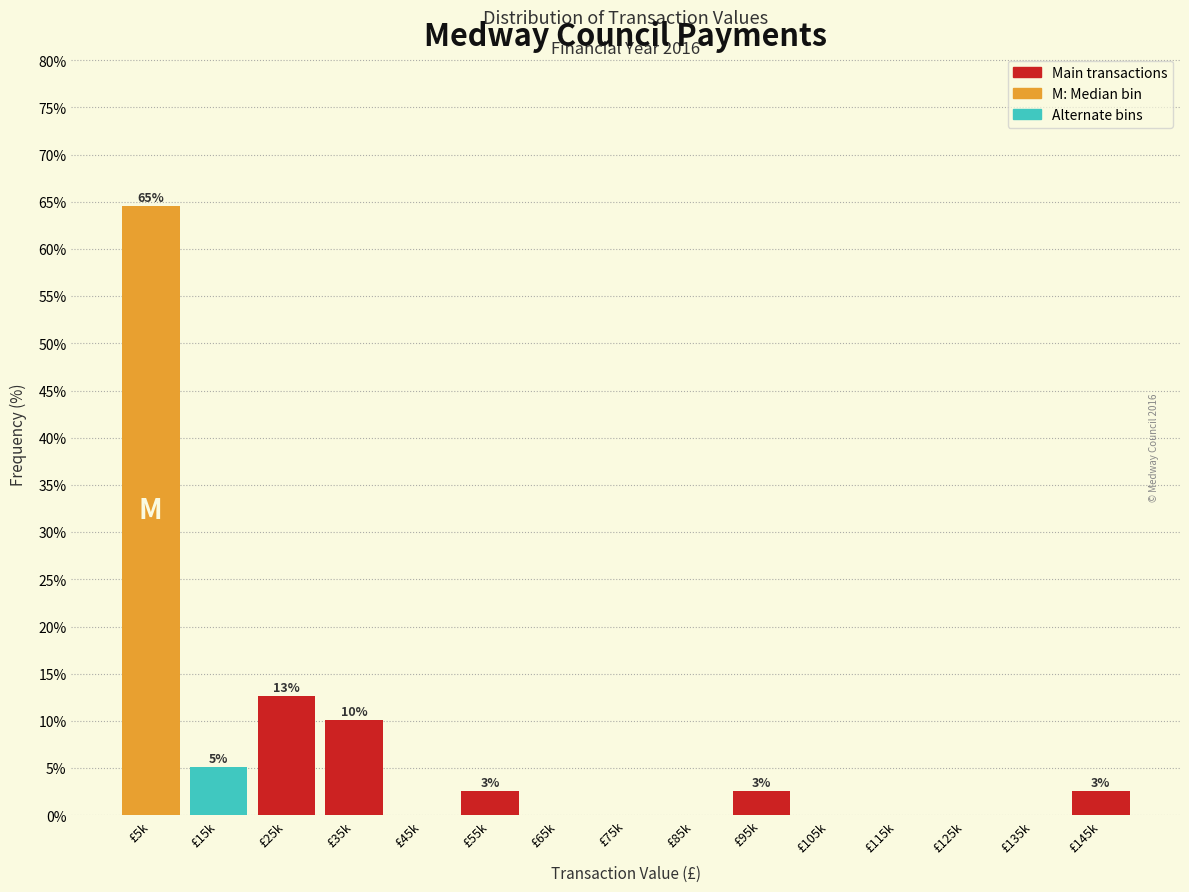

Reading left to right, list all the values displayed in this chart.

£5k=64.6	£15k=5.1	£25k=12.7	£35k=10.1	£45k=0.0	£55k=2.5	£65k=0.0	£75k=0.0	£85k=0.0	£95k=2.5	£105k=0.0	£115k=0.0	£125k=0.0	£135k=0.0	£145k=2.5